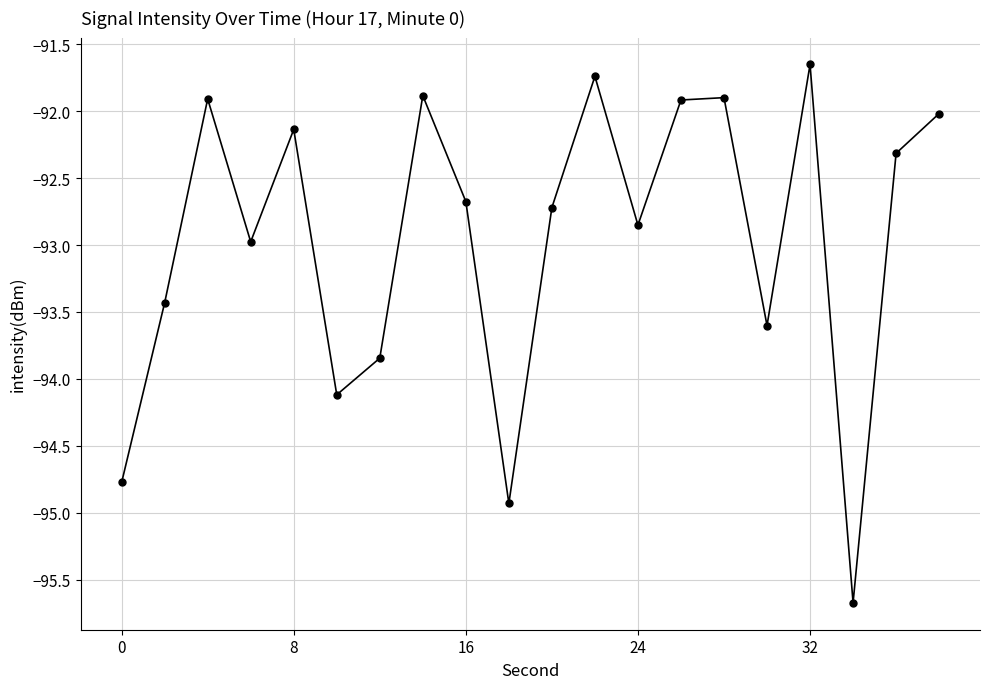

How many interior local peaks (higher than both neighbors) does the data have?

6